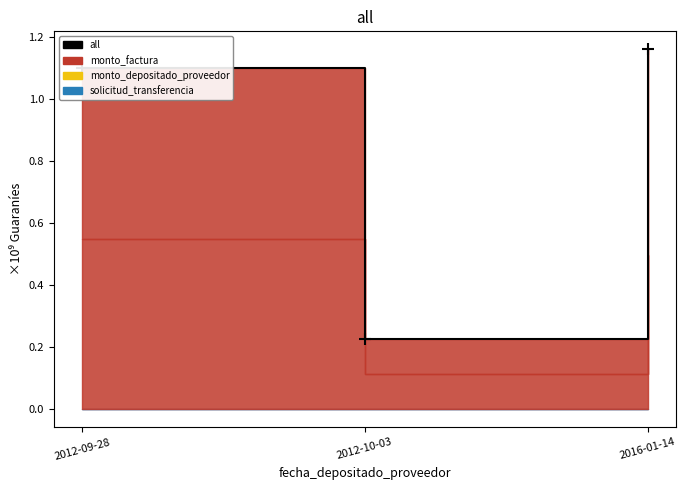

Reading left to right, transcribe all the data shown in this chart.

2012-09-28=1.1	2012-10-03=0.2	2016-01-14=1.2